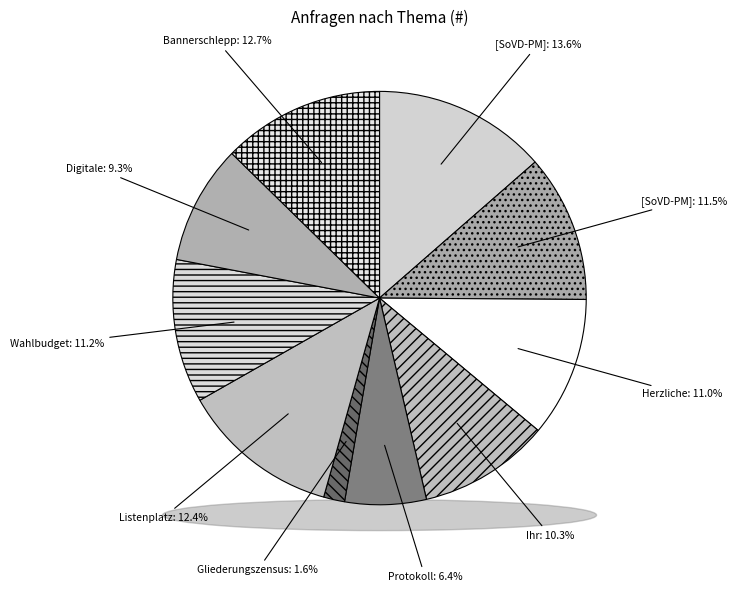

Which has a higher value, [SoVD-PM] Verbände fordern or Protokoll Kreisparteitag Stade?

[SoVD-PM] Verbände fordern